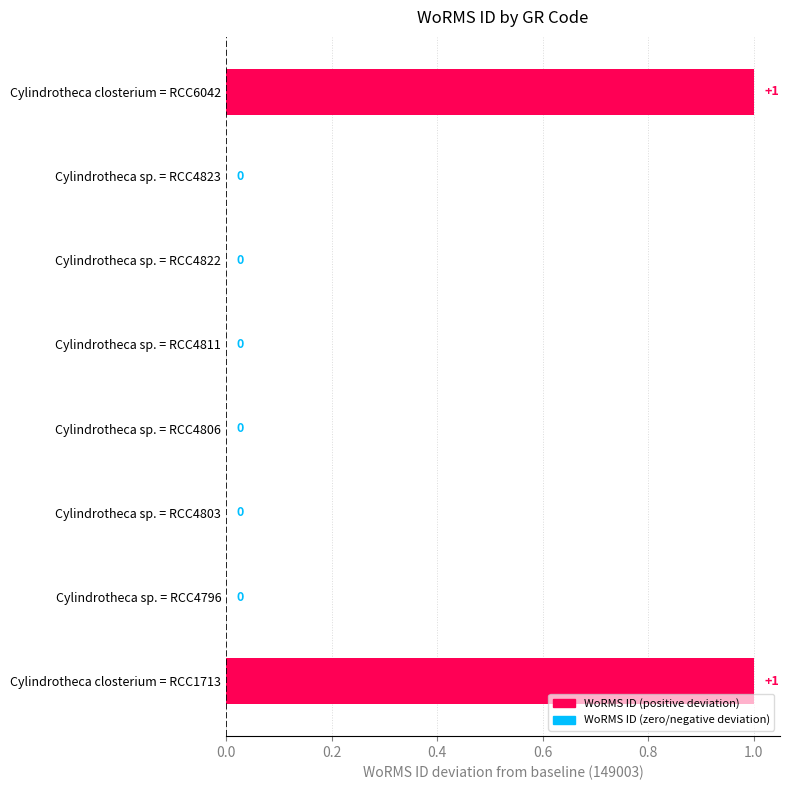

Is it true that the value at Cylindrotheca sp. = RCC4803 is -1?

False